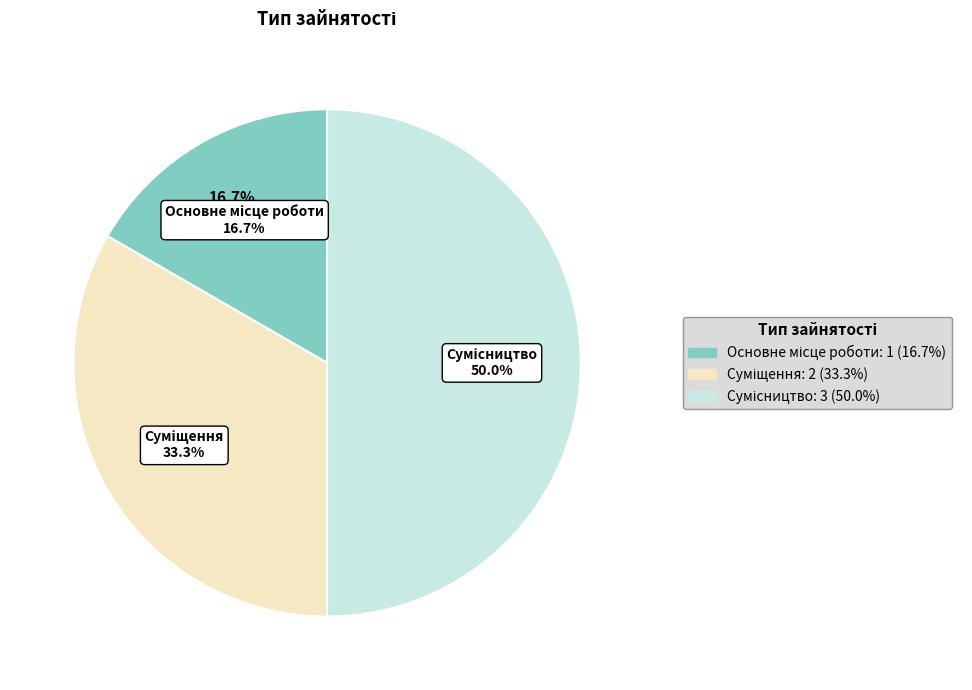

To the nearest percent, what is the average slice percentage?

33%